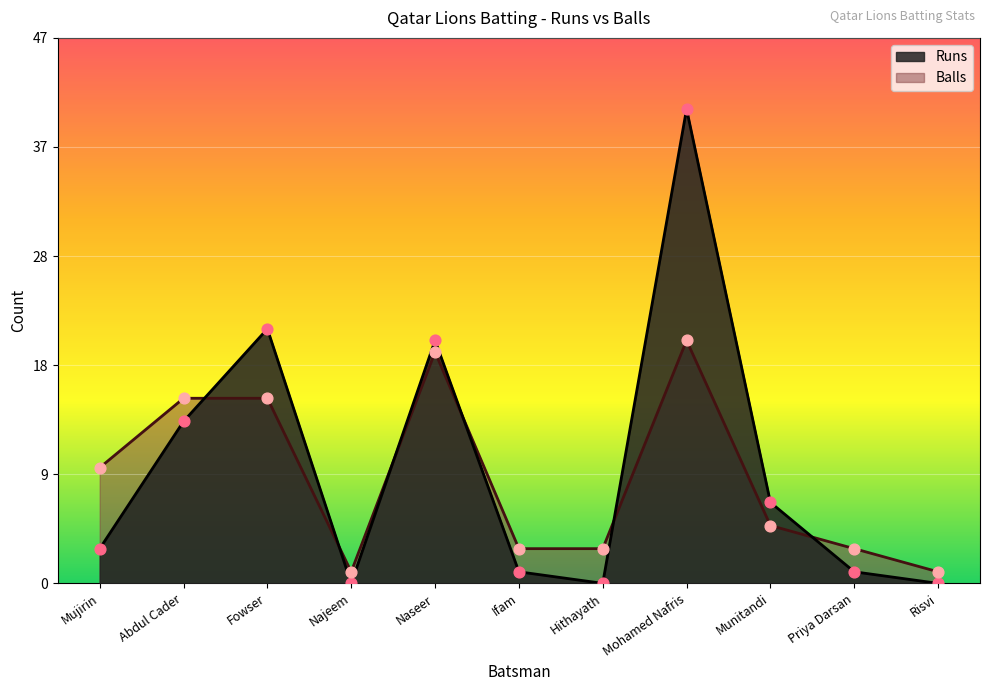

Which series has the largest total across all categories?

Runs